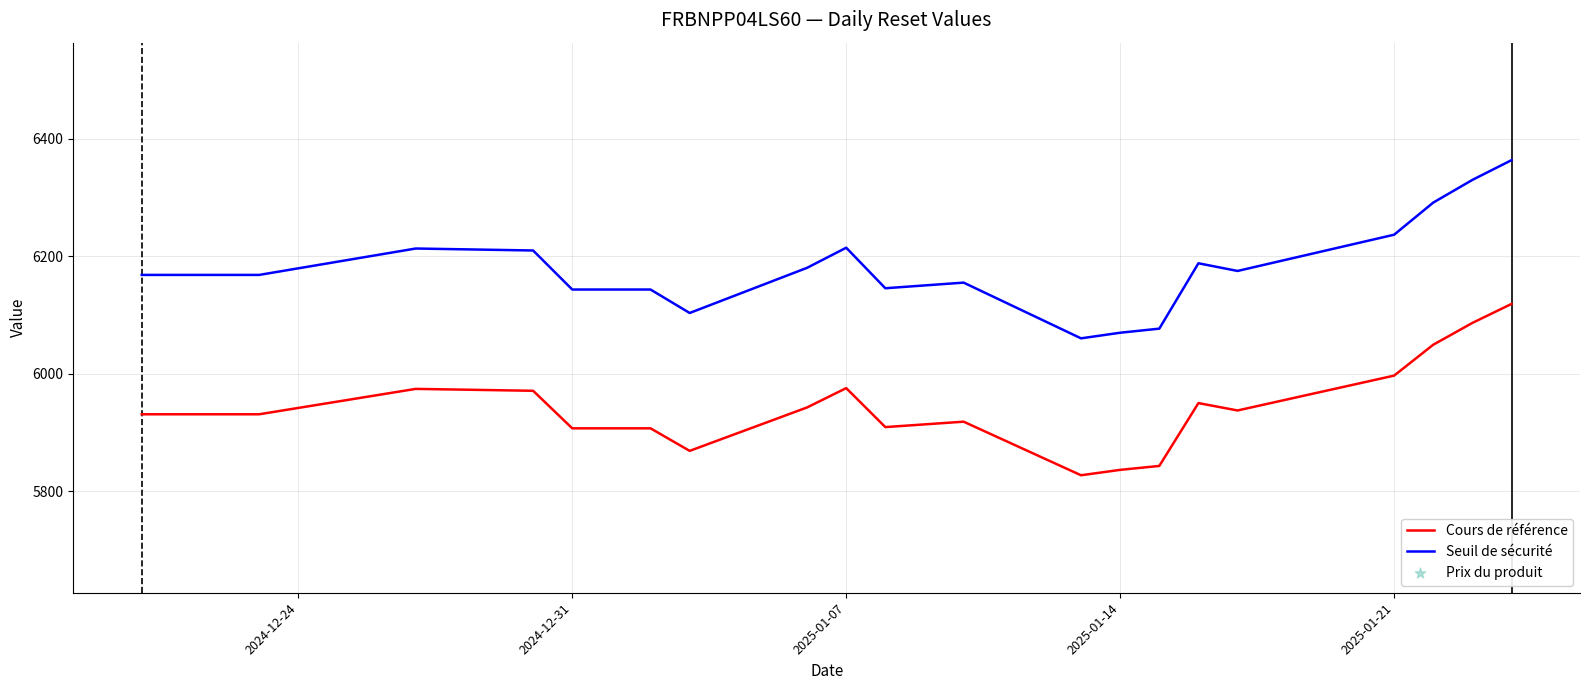

Which series has the largest total across all categories?

Seuil de sécurité